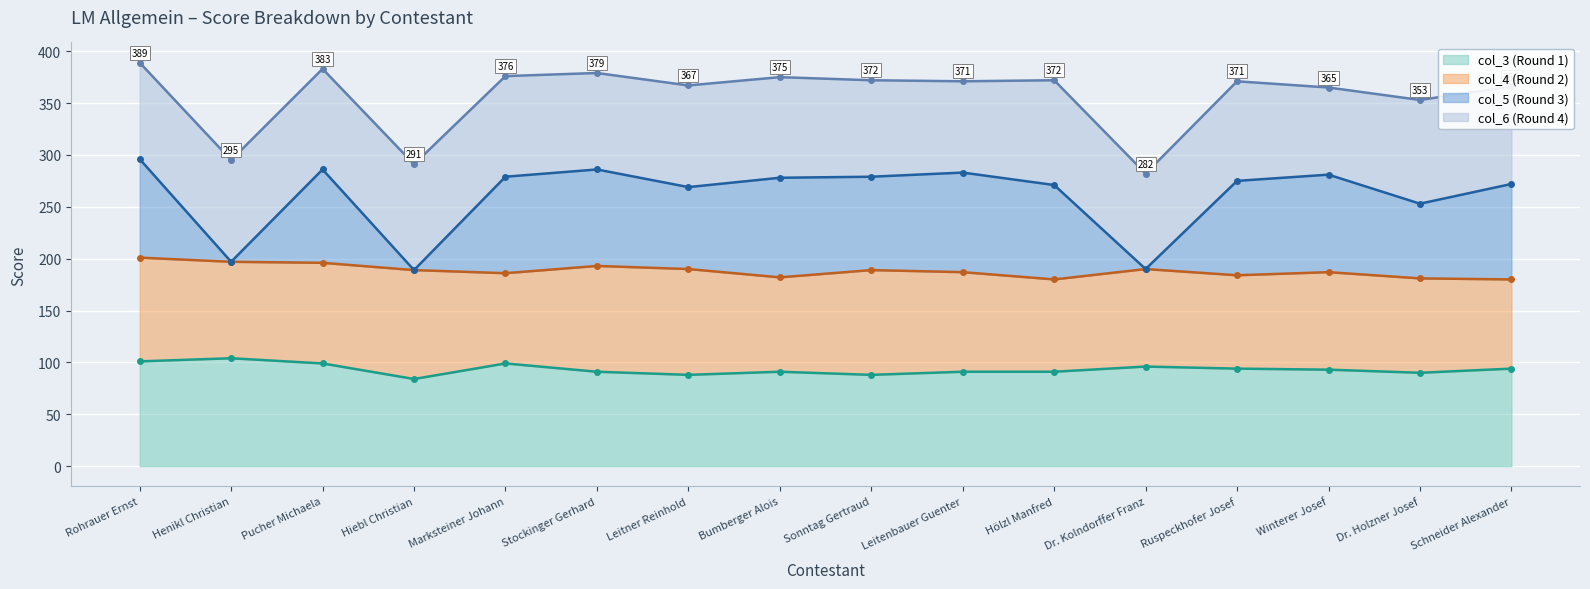

The col_3 (Round 1) series shows 84 at Hiebl Christian. True or false?

True